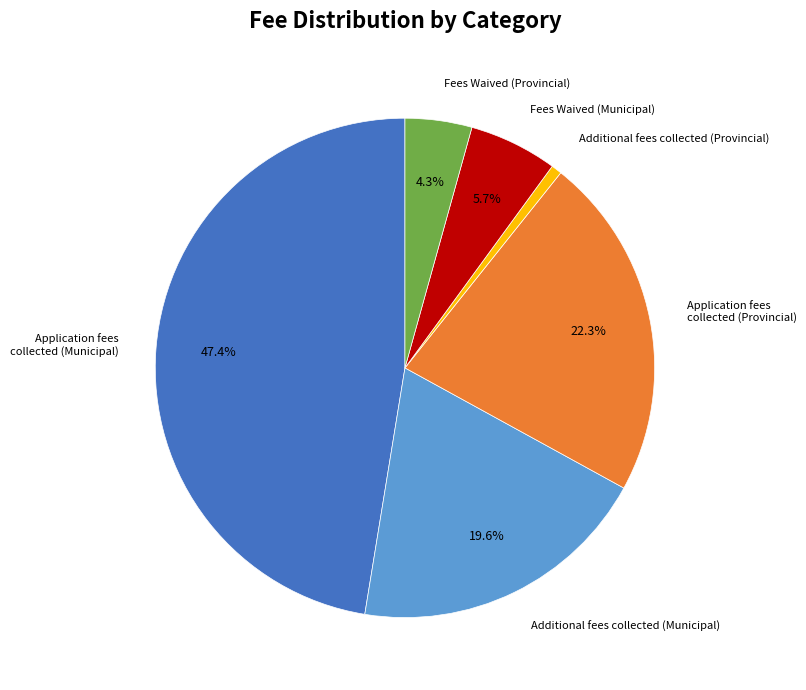

Does any single category account for the majority?

No